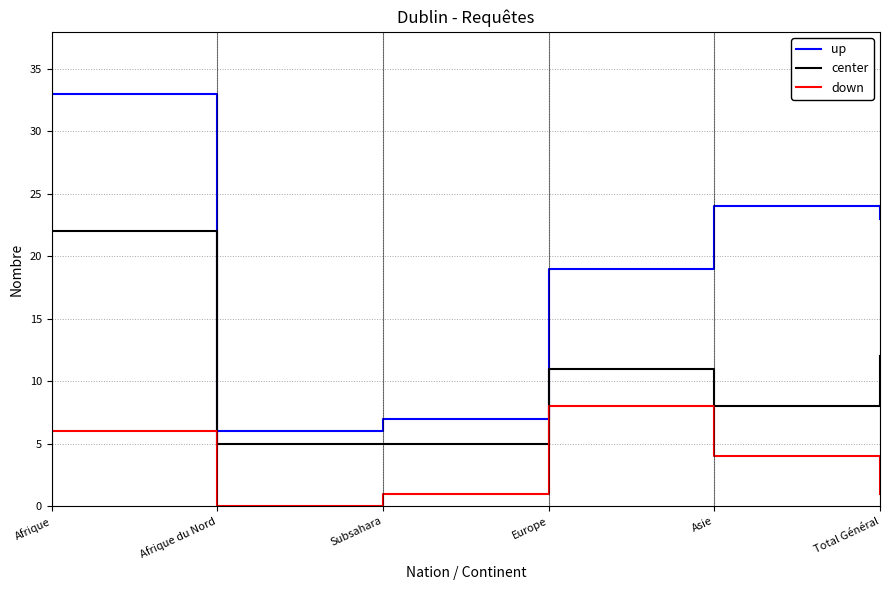

True or false: up and down cross at least once.

False